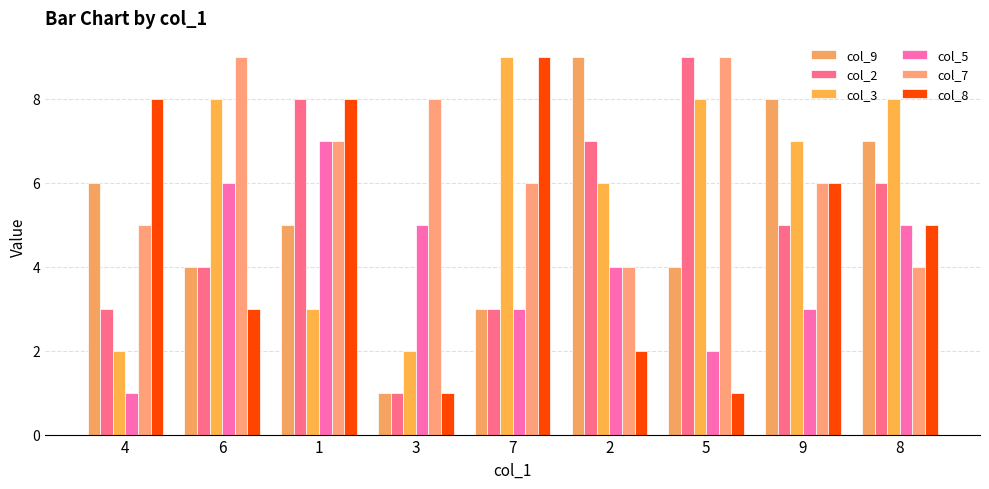

How many series are shown in this chart?

6